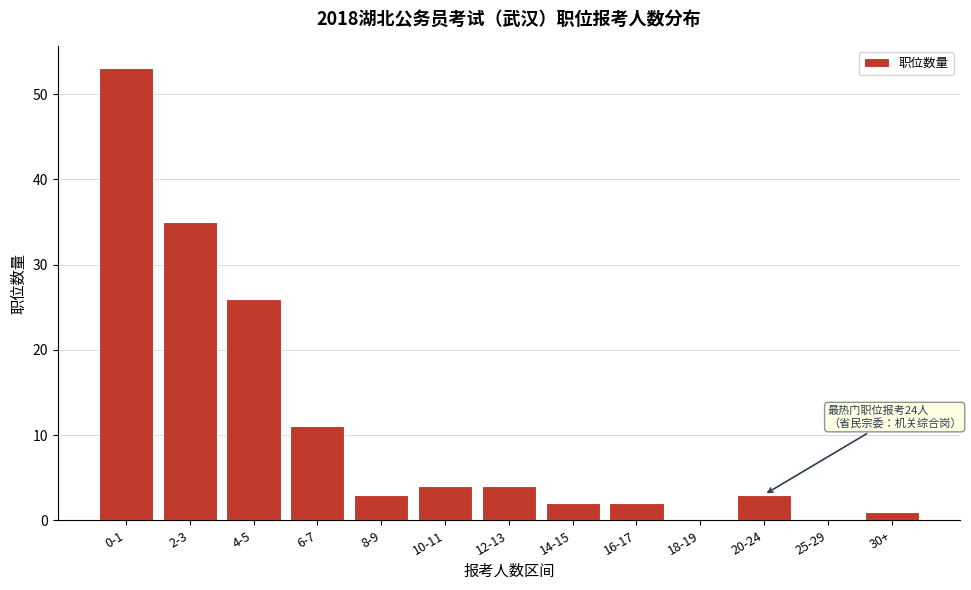

Reading left to right, extract all data points from this chart.

0-1=53	2-3=35	4-5=26	6-7=11	8-9=3	10-11=4	12-13=4	14-15=2	16-17=2	18-19=0	20-24=3	25-29=0	30+=1